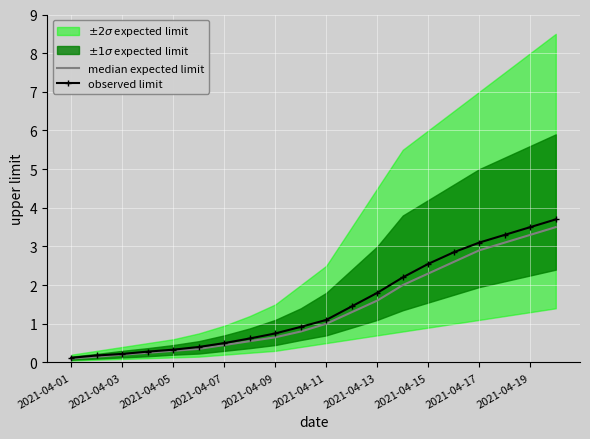

The value of observed limit at 2021-04-09 is 0.2. True or false?

False